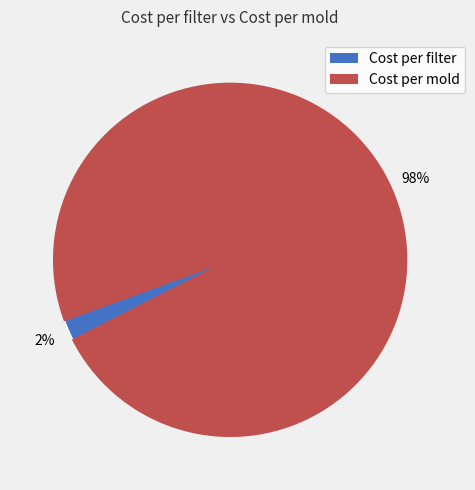

Between Cost per mold and Cost per filter, which is larger?

Cost per mold